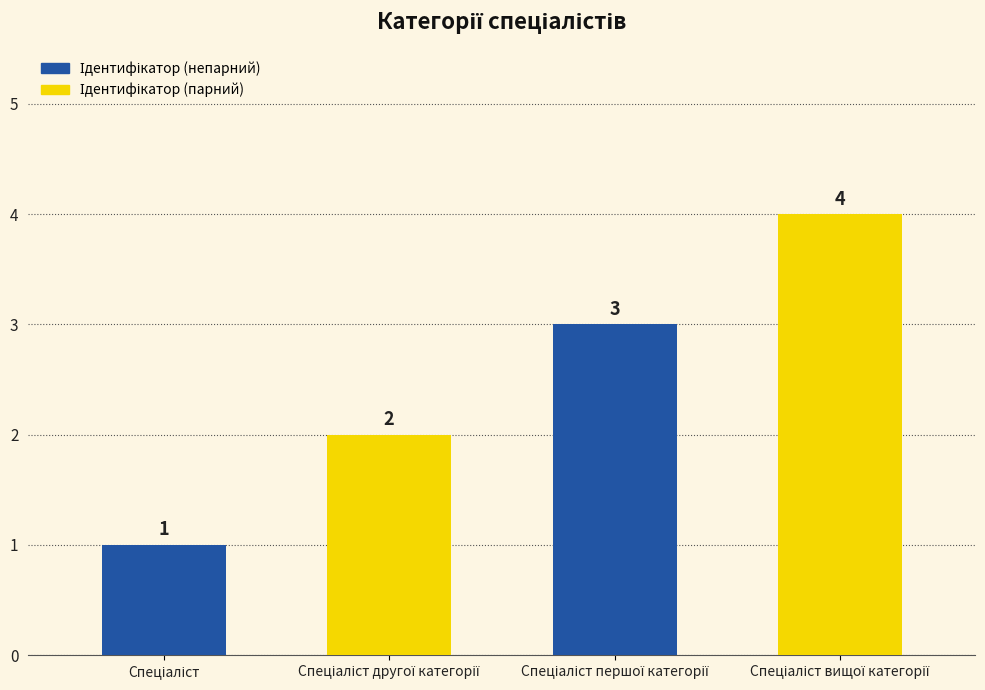

Reading right to left, transcribe all the data shown in this chart.

Спеціаліст вищої категорії=4	Спеціаліст першої категорії=3	Спеціаліст другої категорії=2	Спеціаліст=1